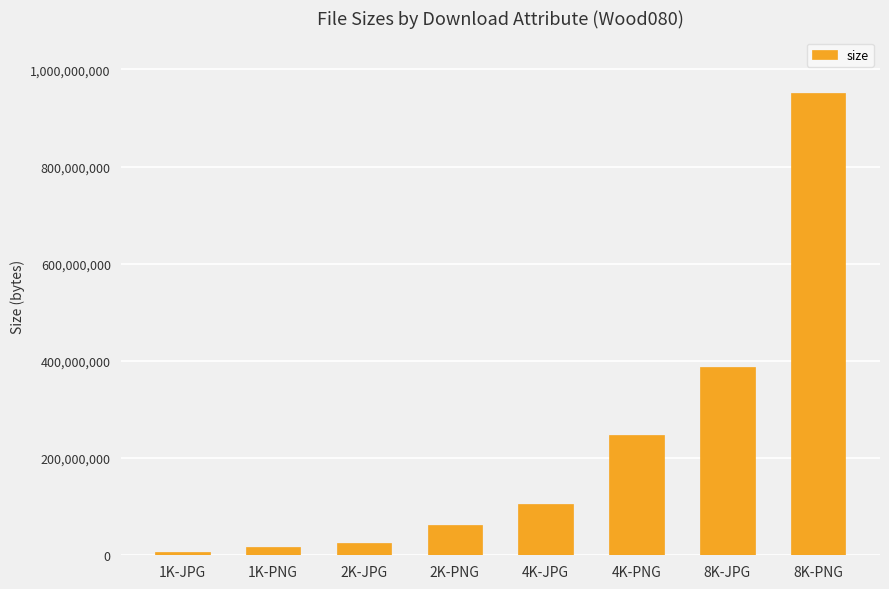

Reading left to right, list all the values displayed in this chart.

1K-JPG=7076377	1K-PNG=16083934	2K-JPG=26114513	2K-PNG=62298956	4K-JPG=105244998	4K-PNG=248341337	8K-JPG=387778274	8K-PNG=951380799